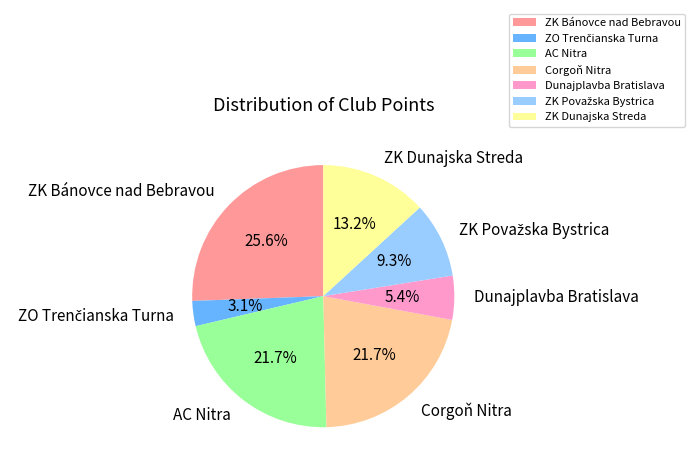

True or false: AC Nitra accounts for 22% of the total.

True